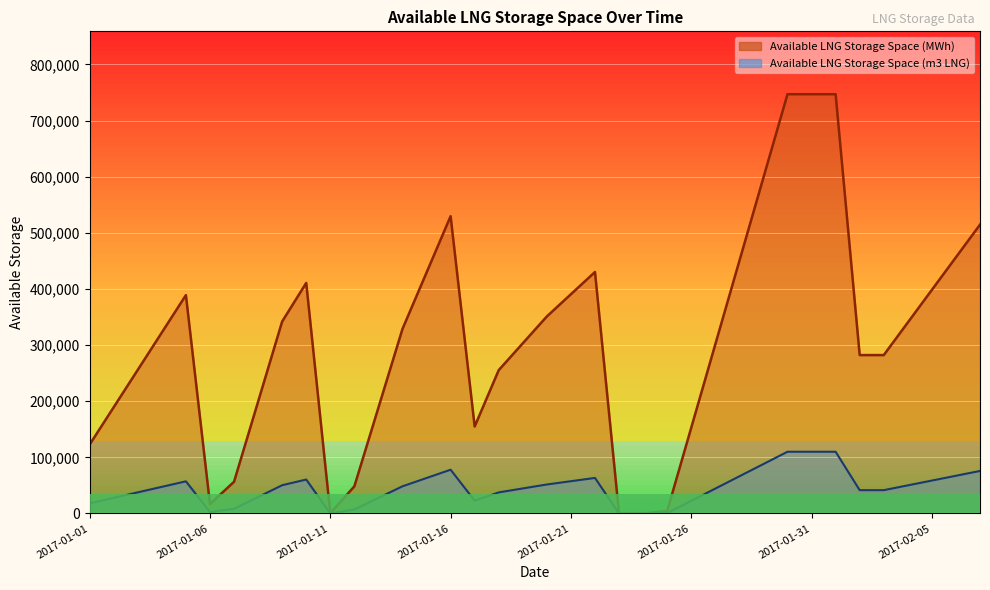

What are all the series names shown in the legend?

Available LNG Storage Space (m3 LNG), Available LNG Storage Space (MWh)